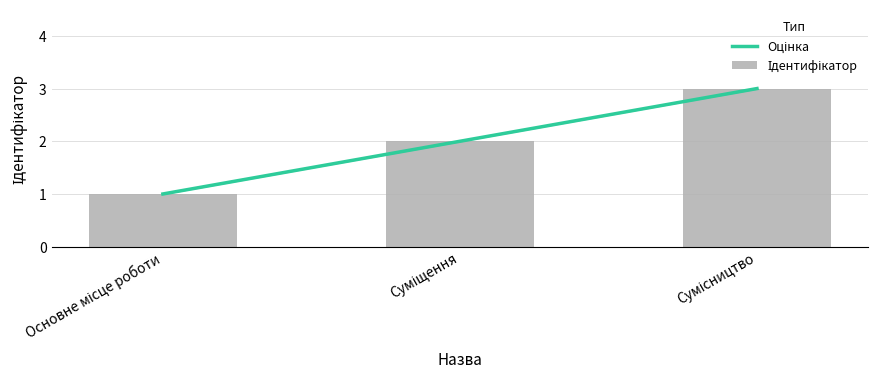

What position from the right is Сумісництво?

1